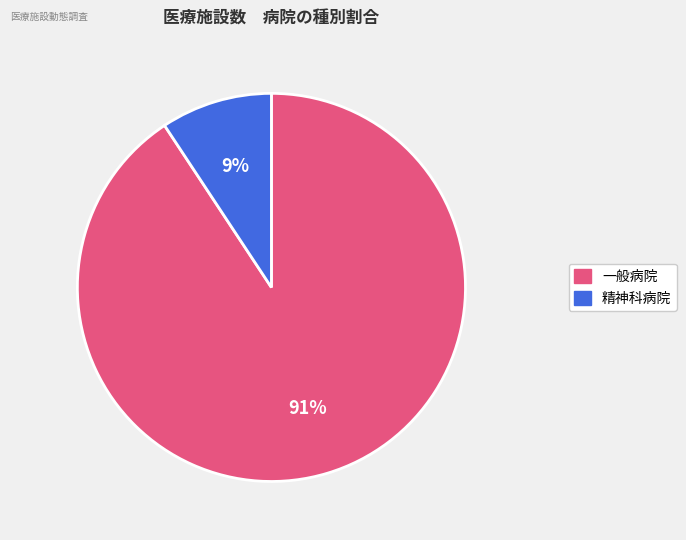

To the nearest percent, what is the average slice percentage?

50%